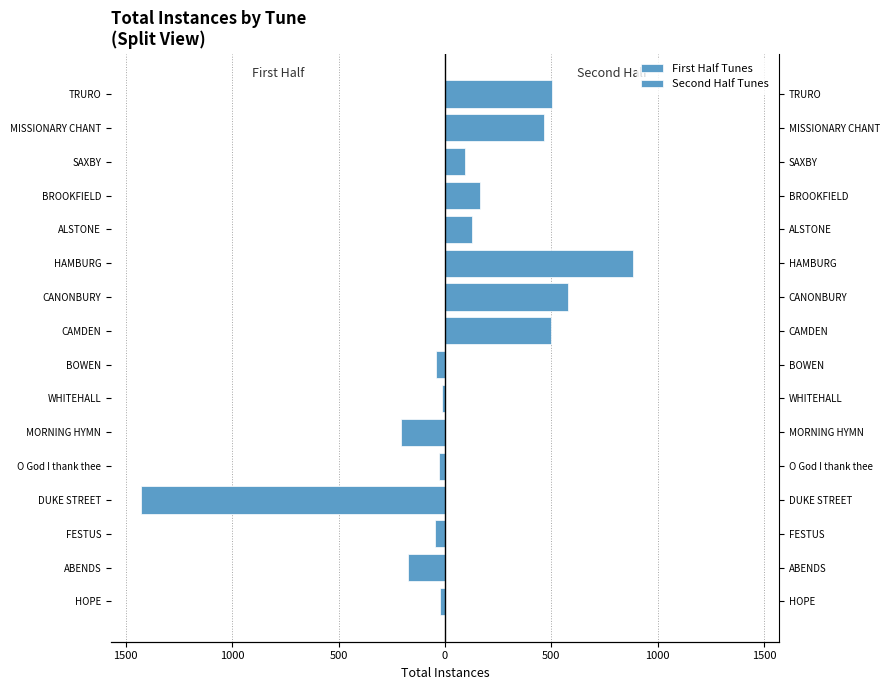

What is the sum of all First Half Tunes values?

-1966